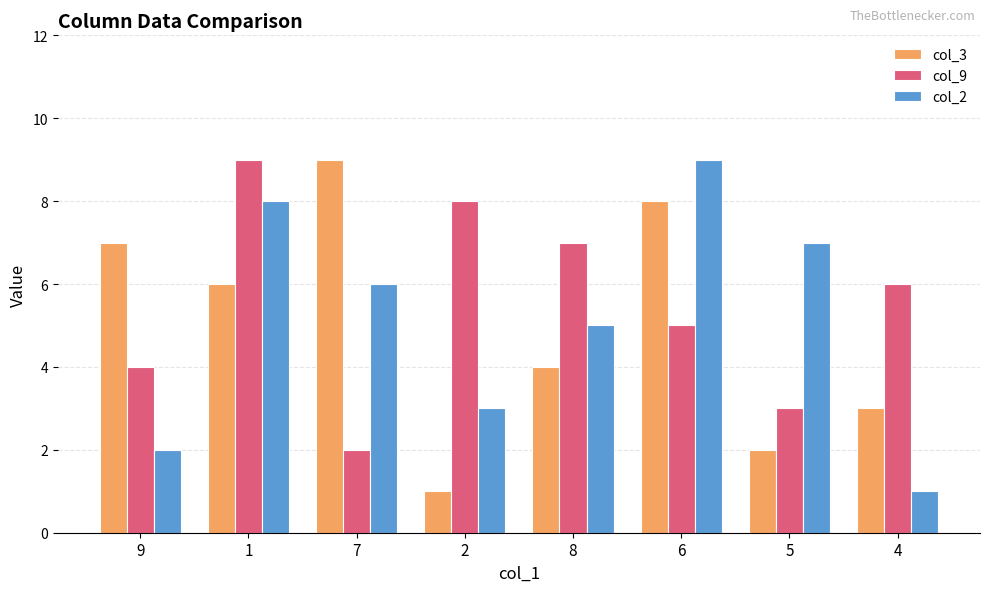

How many data points in col_3 are less than 6?

4